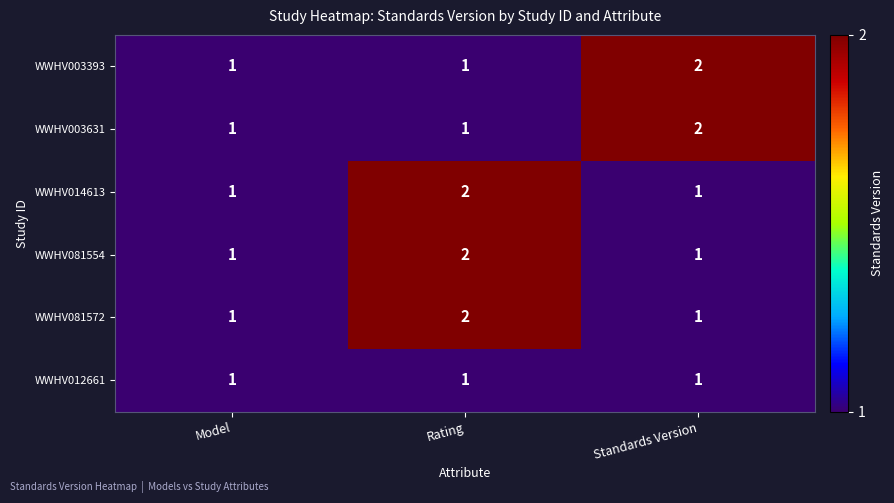

What is the difference between the highest and lowest values at Standards Version?

1